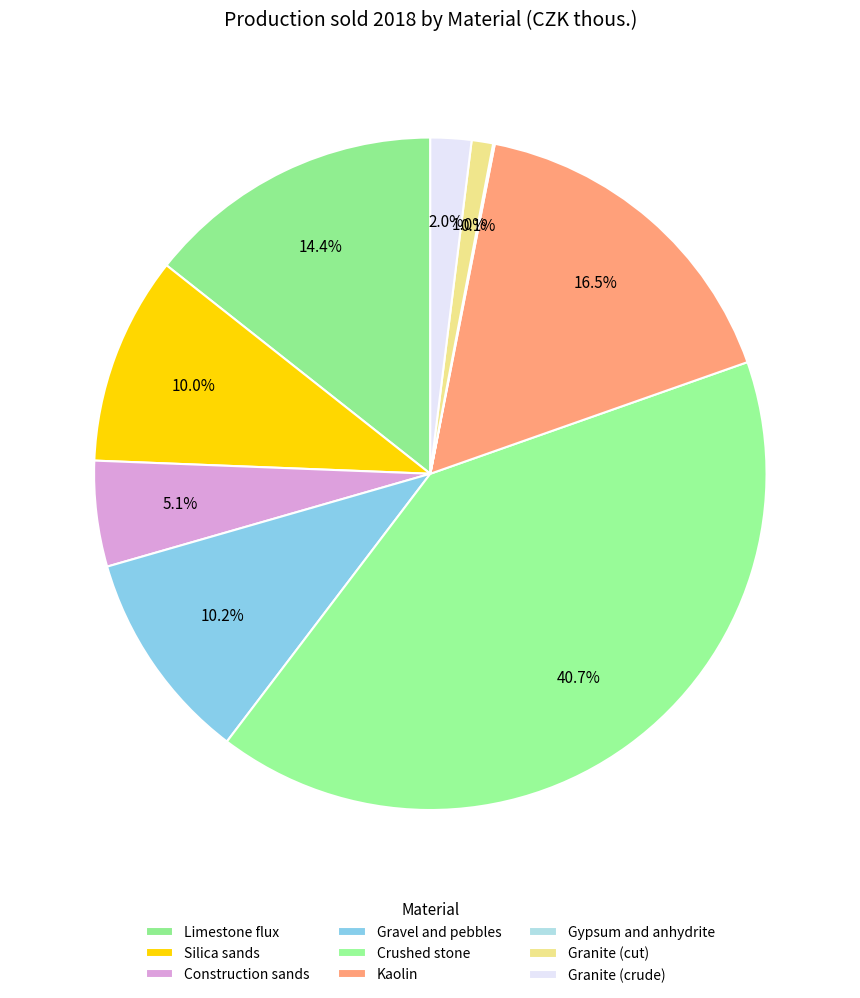

Rank the categories by value from lowest to highest.

Gypsum and anhydrite, Granite (cut), Granite (crude), Construction sands, Silica sands, Gravel and pebbles, Limestone flux, Kaolin, Crushed stone